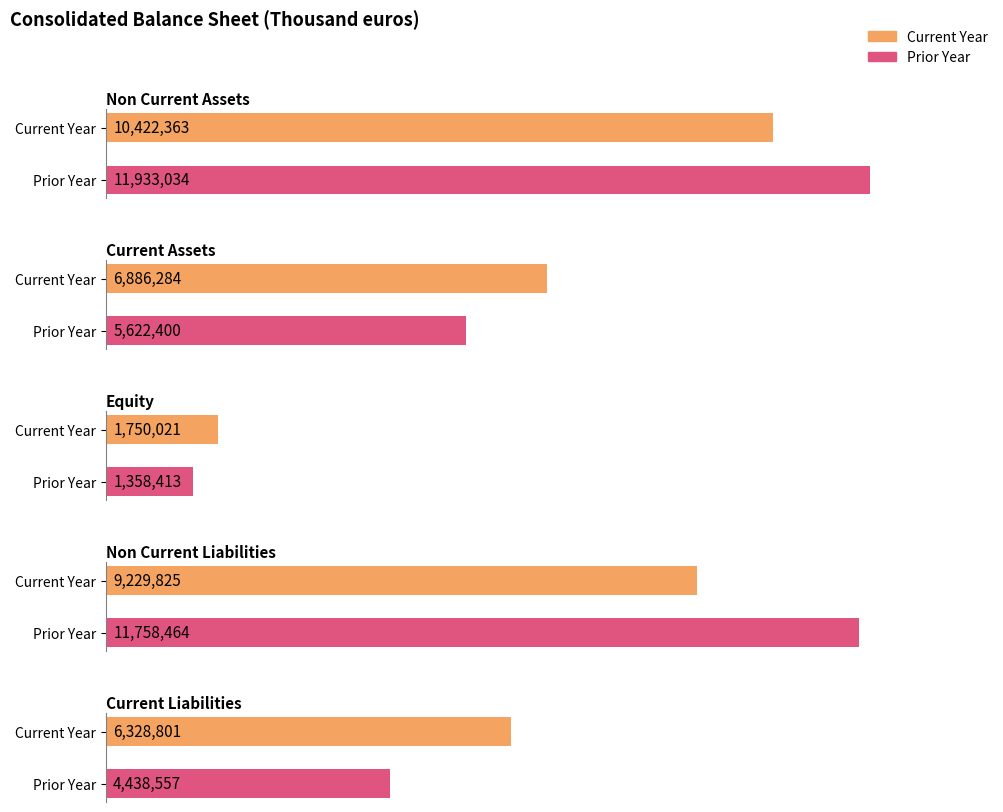

What is the spread (max minus min) of values at Current Assets?

1263884